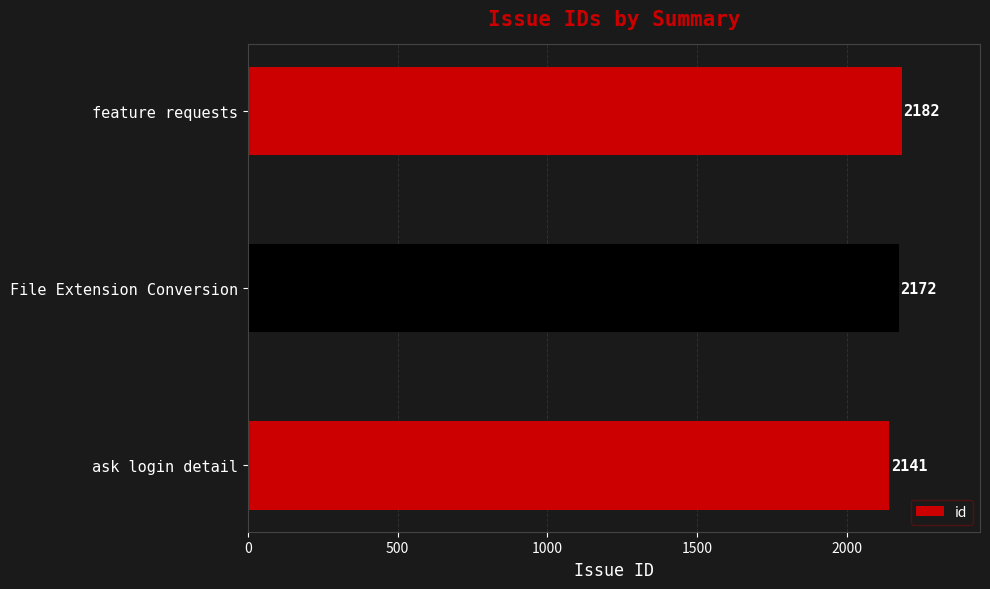

Rank the categories by value from lowest to highest.

ask login detail, File Extension Conversion, feature requests